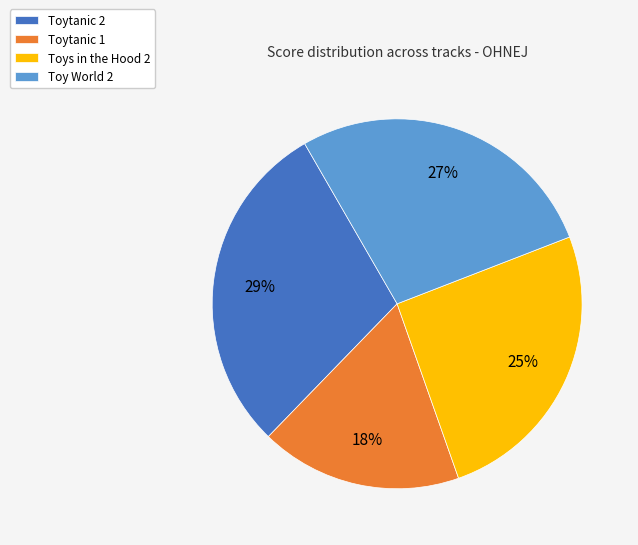

Do Toy World 2 and Toytanic 2 together represent more than half of the pie?

Yes